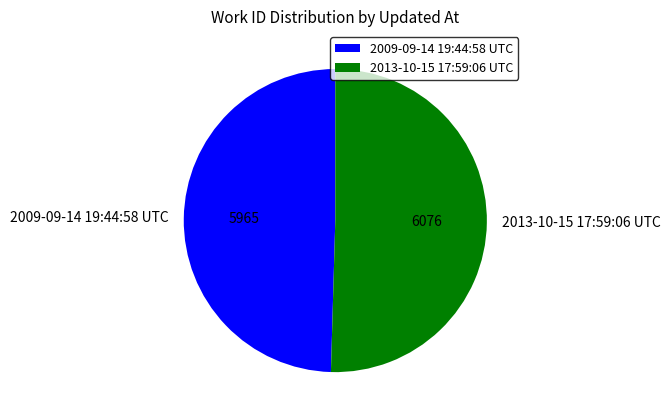

What is the ratio of the value at 2009-09-14 19:44:58 UTC to the value at 2013-10-15 17:59:06 UTC?

1.0